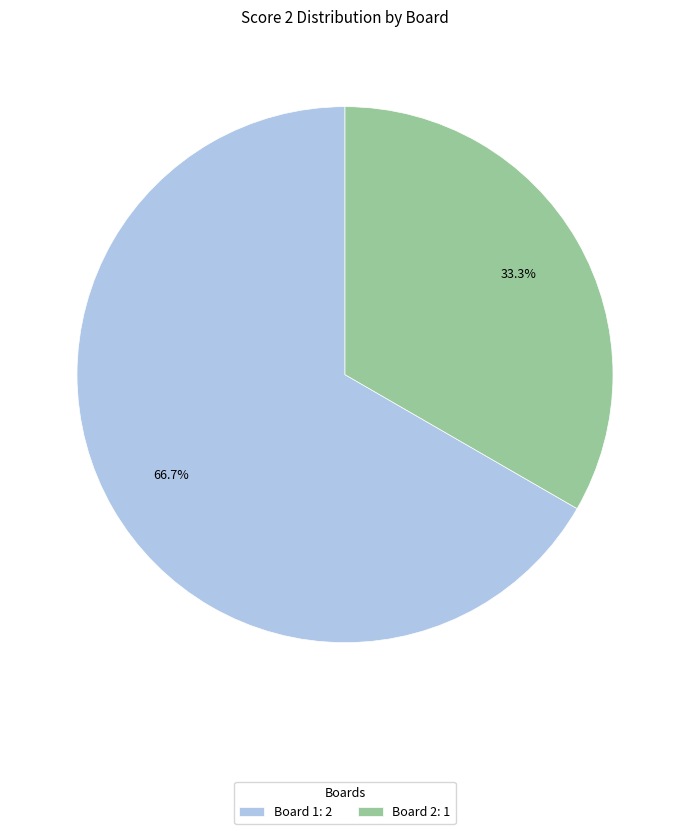

Is there any slice that represents more than half of the pie?

Yes